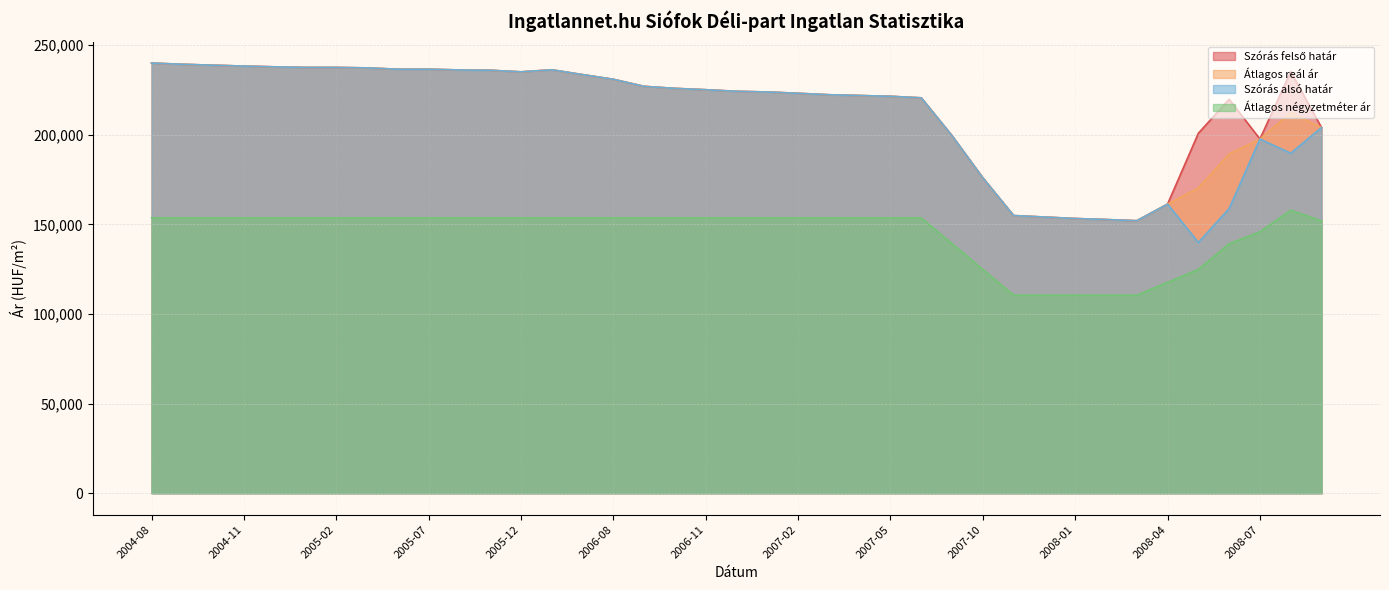

What is the lowest value of the Átlagos reál ár series?

152076